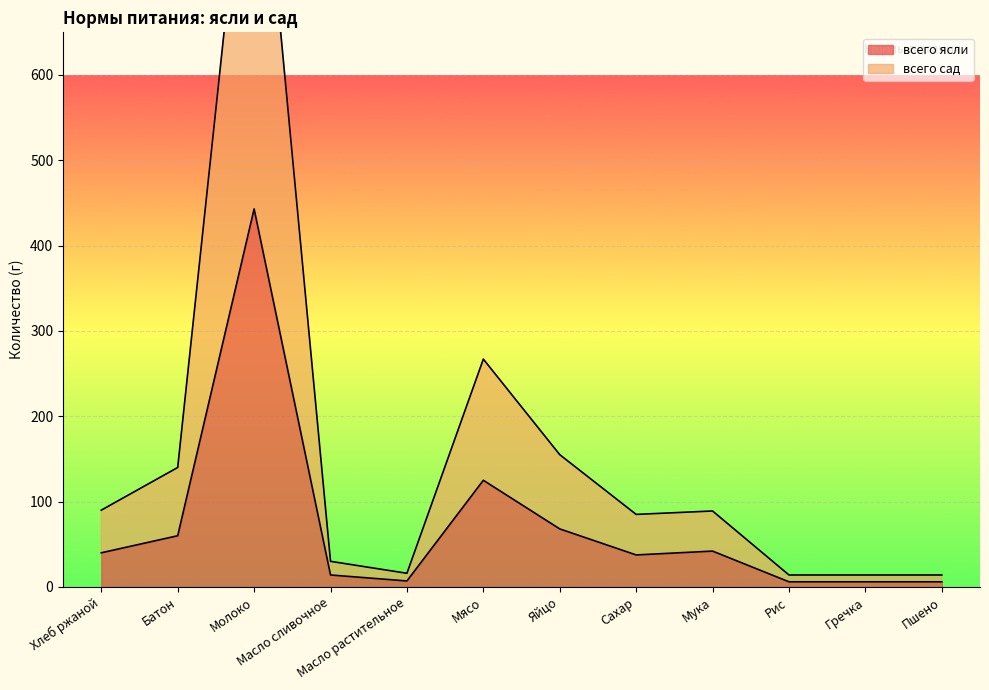

What is the total value across all series at Рис?

20.0